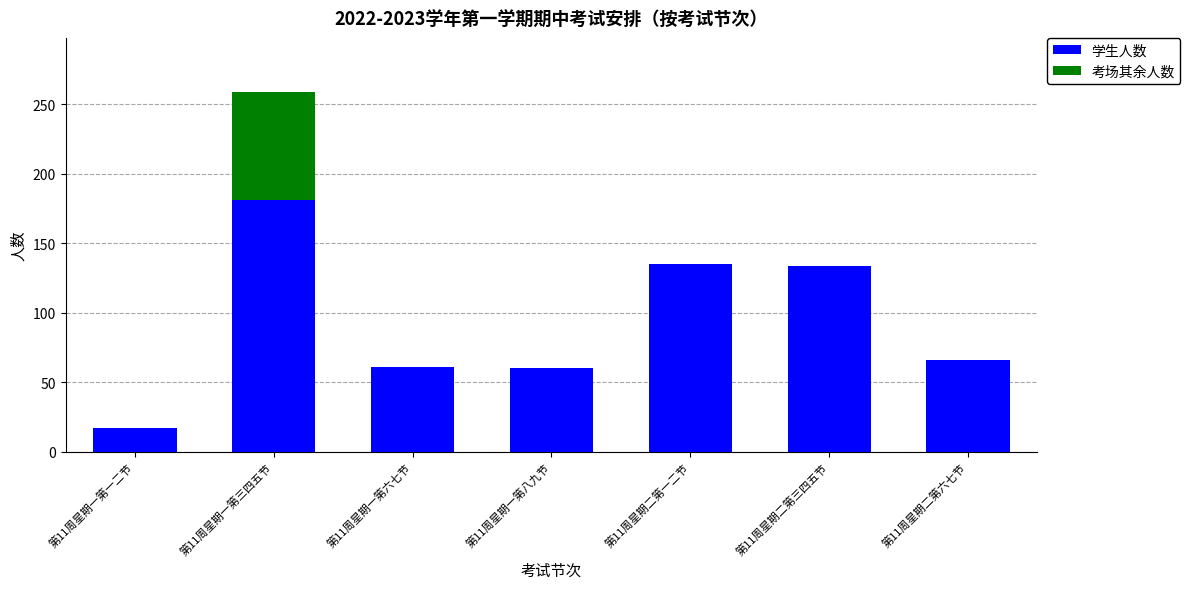

At which category is the sum across all series the highest?

第11周星期一第三四五节